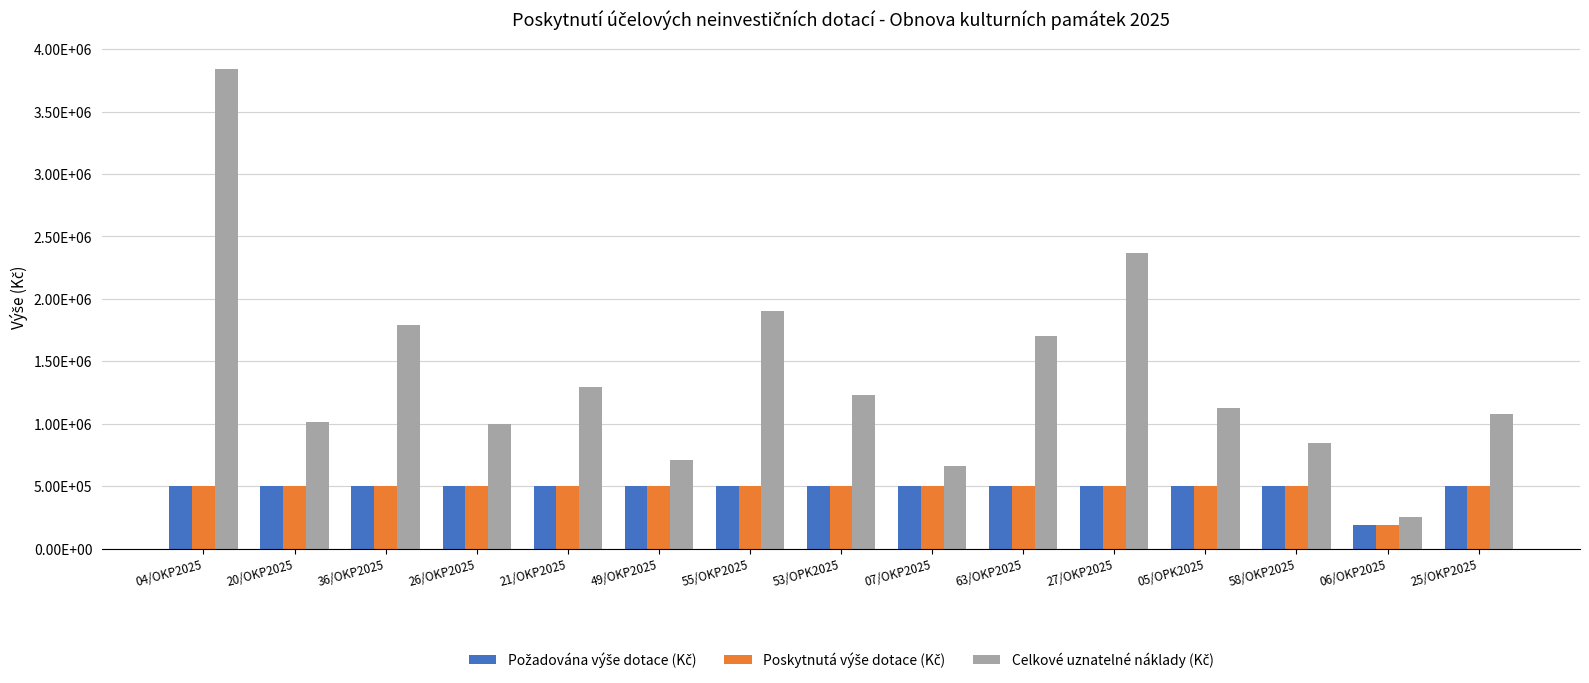

Is the value of Celkové uznatelné náklady (Kč) at 26/OKP2025 greater than the value of Požadována výše dotace (Kč) at 49/OKP2025?

Yes